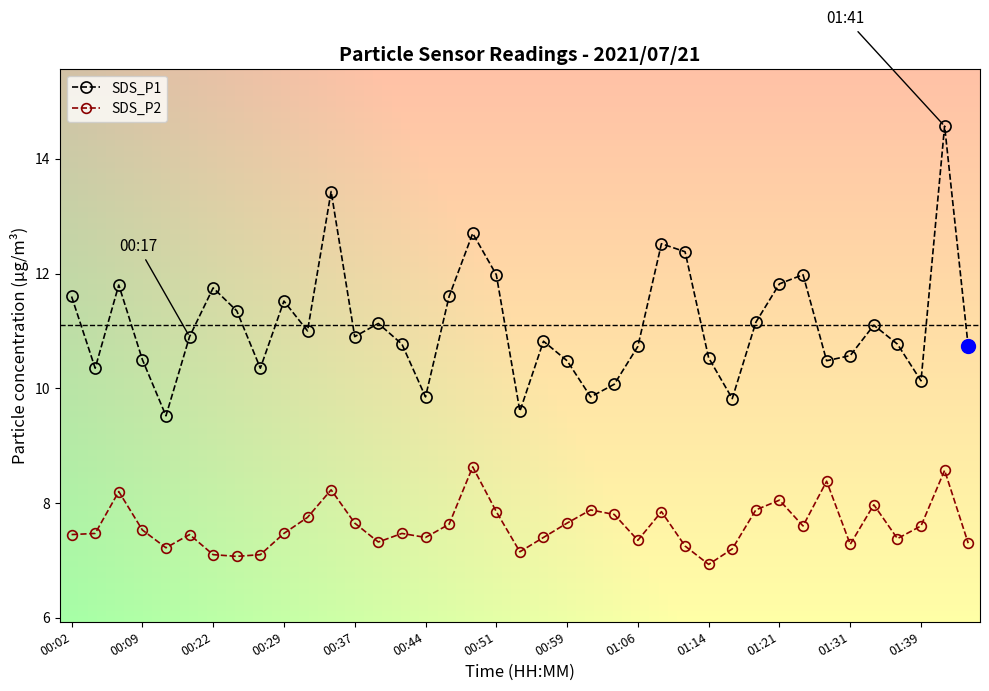

True or false: SDS_P2 and SDS_P1 cross at least once.

False